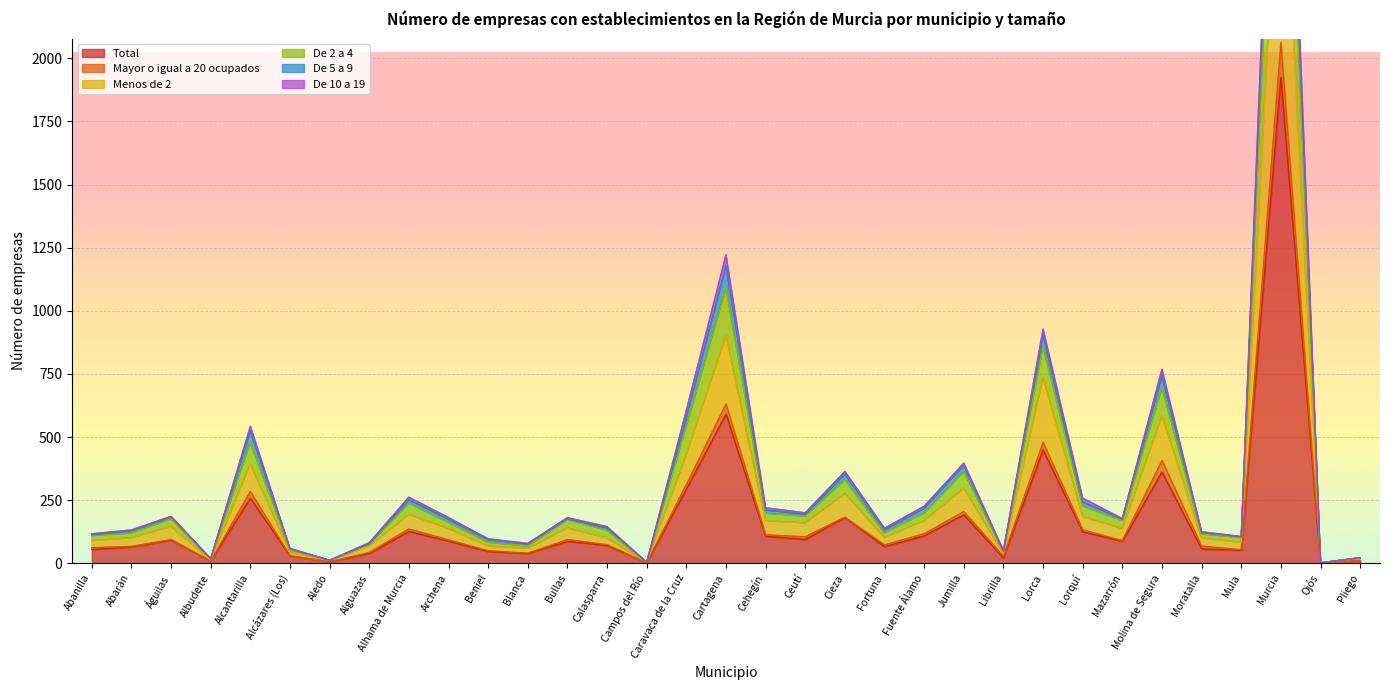

True or false: Menos de 2 has a value of 4360 at Murcia.

False